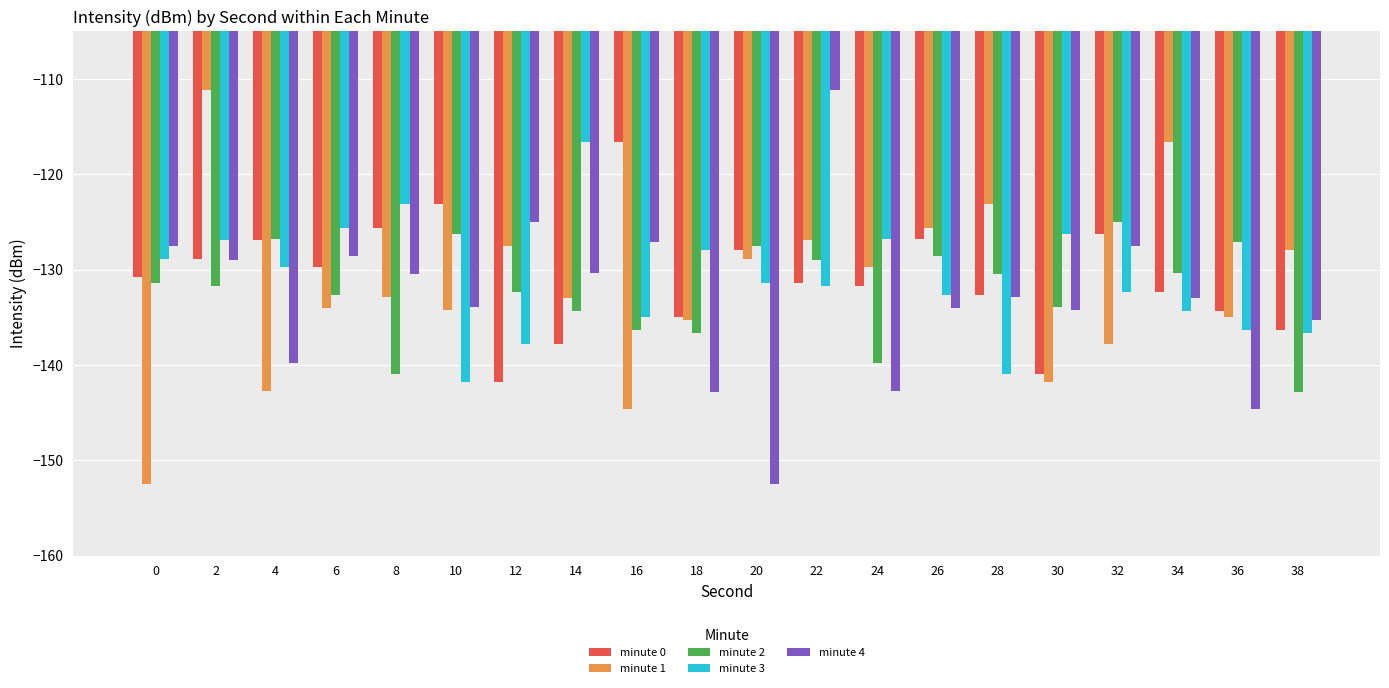

Count the number of data series in this chart.

5